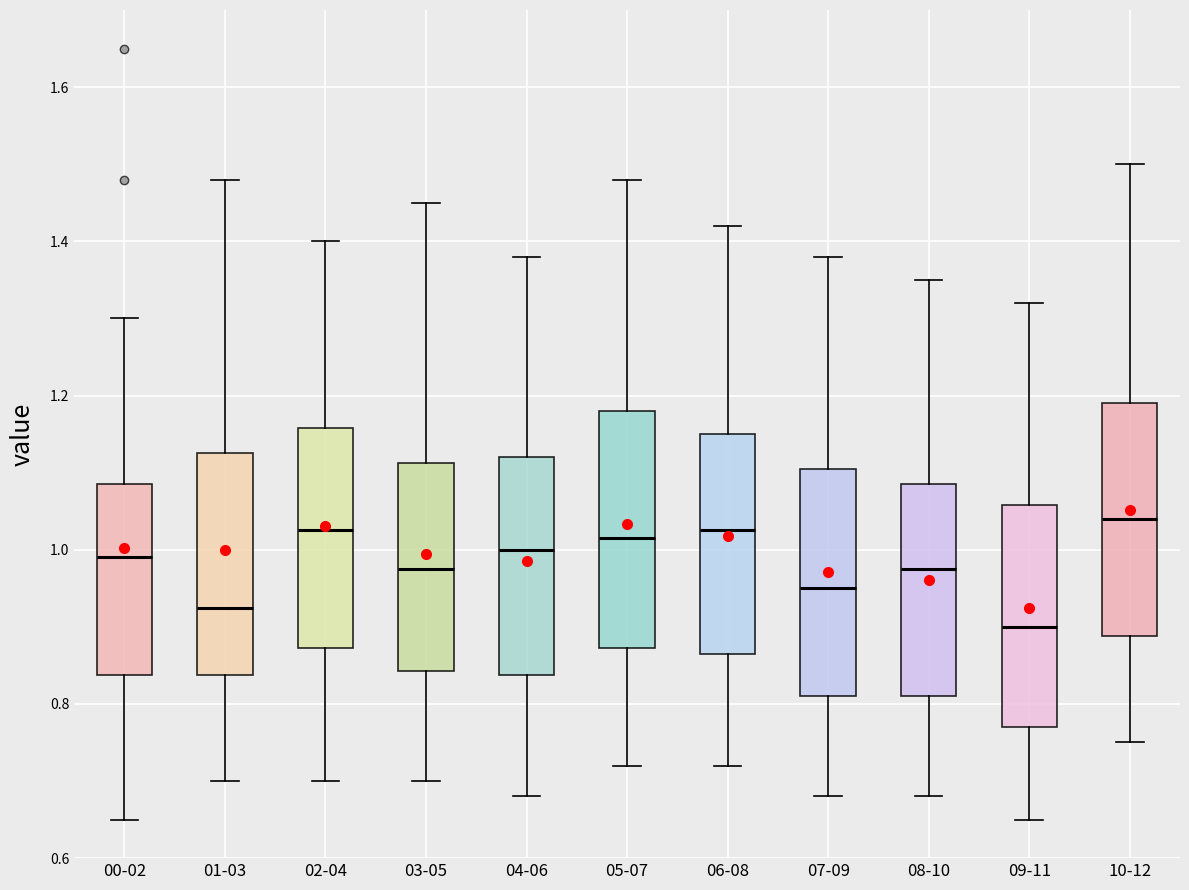

Reading left to right, read every box against the y-axis: the position of its median line, the range the box covers, and the ends of its whiskers. The values are not printed on the chart, so give them approximately, as read against the axis.

00-02: median 1.00, box 0.84 to 1.08, whiskers 0.66 to 1.30
01-03: median 0.92, box 0.84 to 1.12, whiskers 0.70 to 1.48
02-04: median 1.02, box 0.88 to 1.16, whiskers 0.70 to 1.40
03-05: median 0.98, box 0.84 to 1.12, whiskers 0.70 to 1.46
04-06: median 1.00, box 0.84 to 1.12, whiskers 0.68 to 1.38
05-07: median 1.02, box 0.88 to 1.18, whiskers 0.72 to 1.48
06-08: median 1.02, box 0.86 to 1.16, whiskers 0.72 to 1.42
07-09: median 0.96, box 0.82 to 1.10, whiskers 0.68 to 1.38
08-10: median 0.98, box 0.82 to 1.08, whiskers 0.68 to 1.36
09-11: median 0.90, box 0.78 to 1.06, whiskers 0.66 to 1.32
10-12: median 1.04, box 0.88 to 1.20, whiskers 0.76 to 1.50